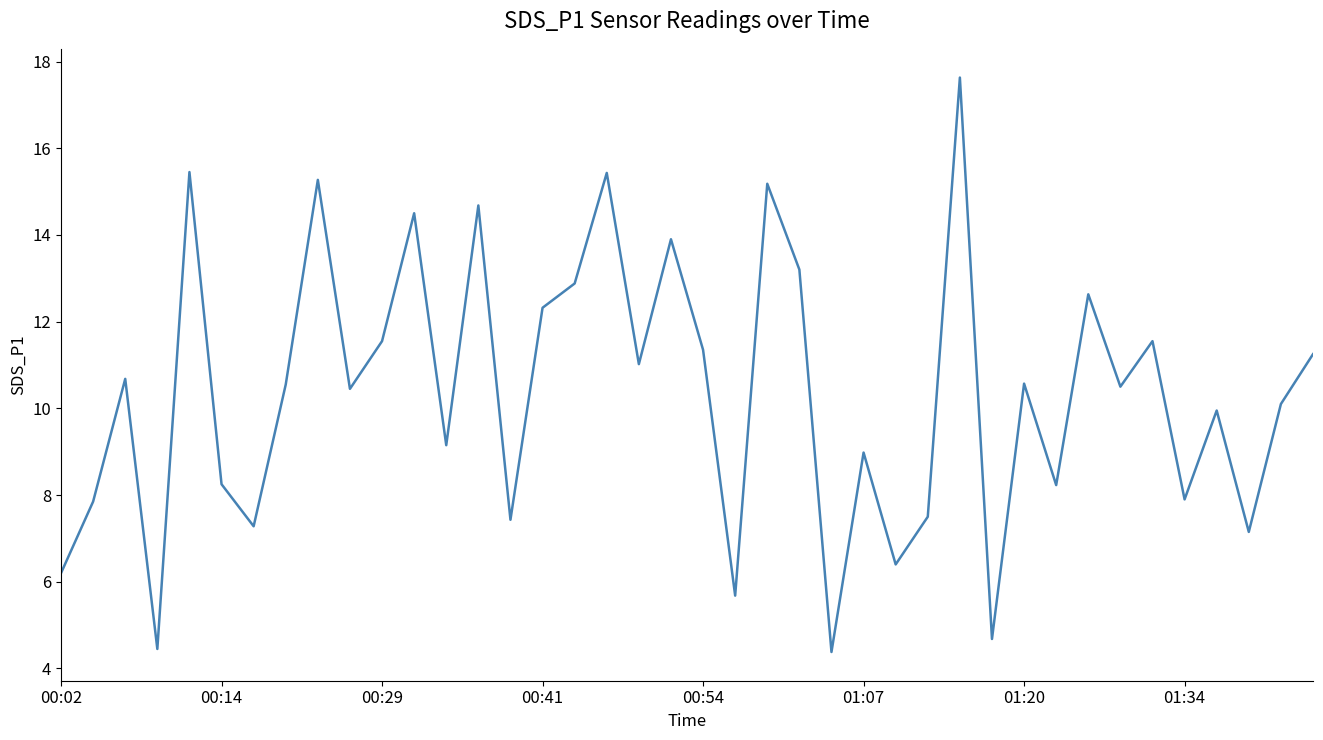

What is the minimum value shown in the chart?

4.4